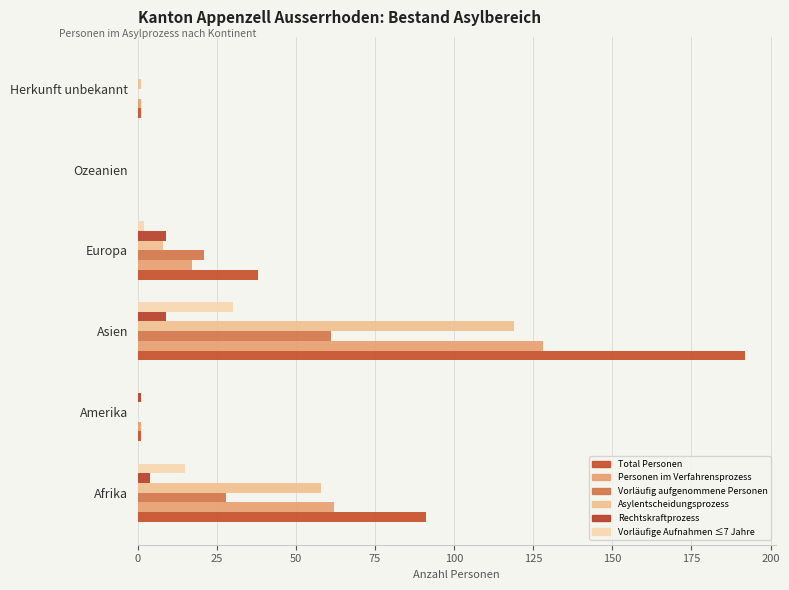

How many distinct data groups are displayed?

6